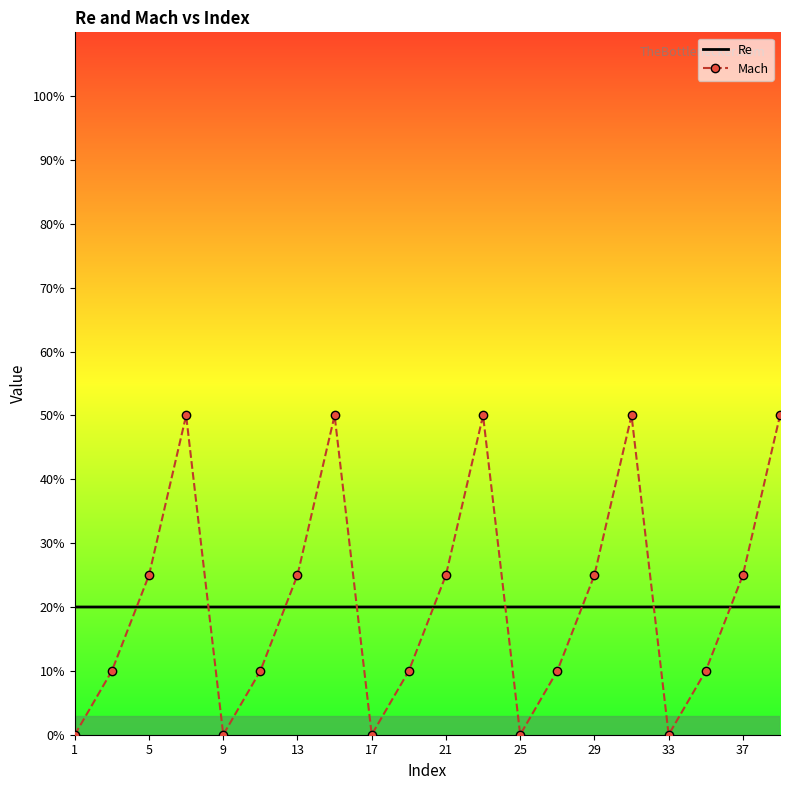

Rank the series by their maximum value, from lowest to highest.

Re, Mach